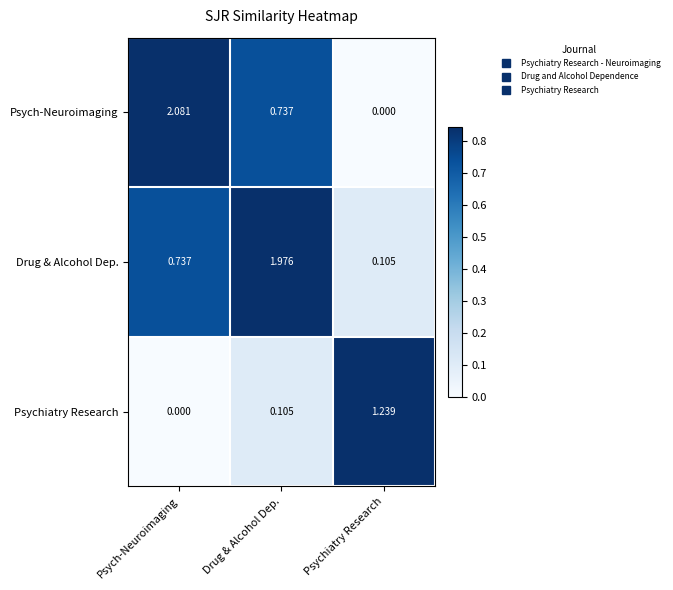

Which series has the widest spread of values?

Psych-Neuroimaging